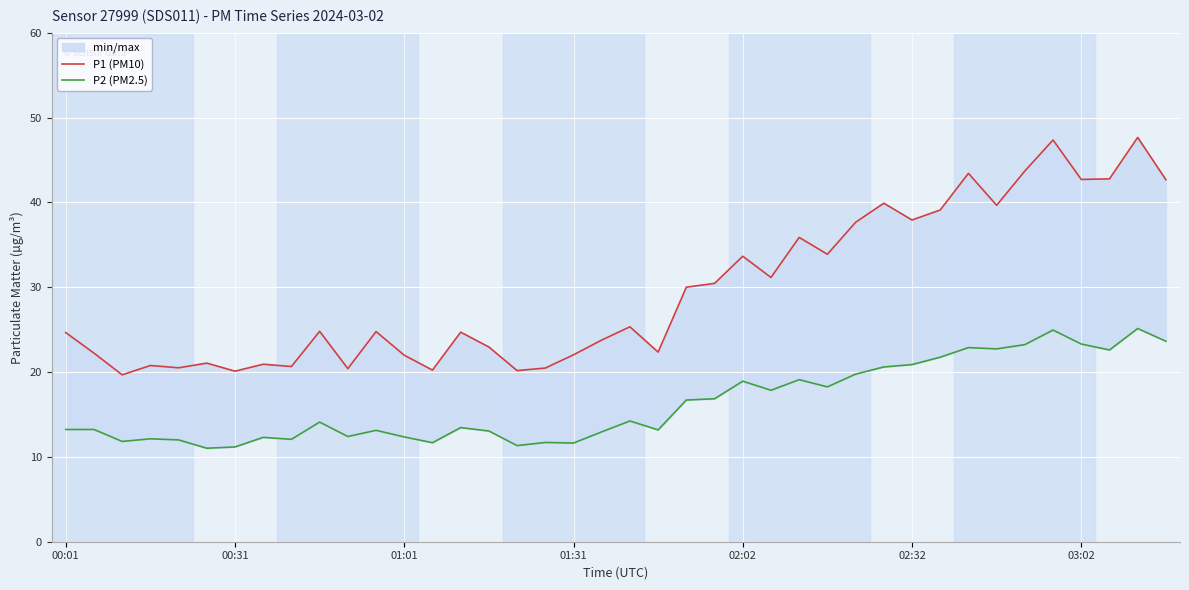

Which series changed the most between 15 and 36?

P1 (PM10)